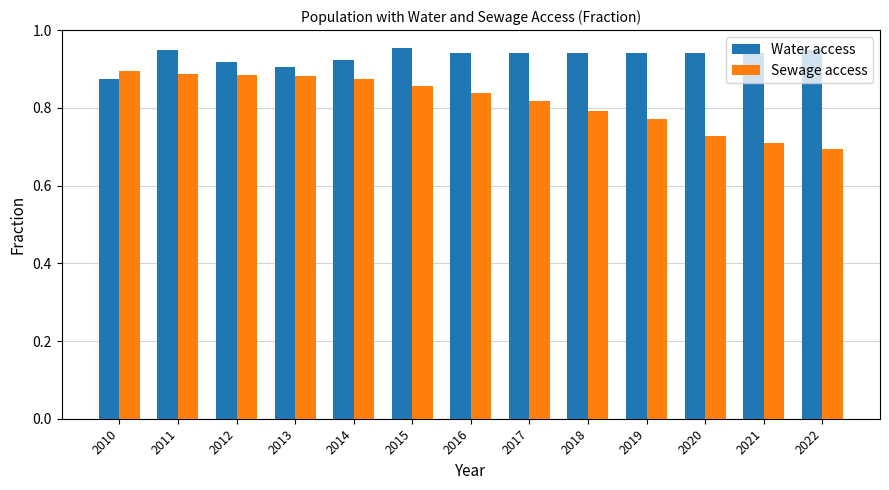

Which category has the lowest value in the Water access series?

2010